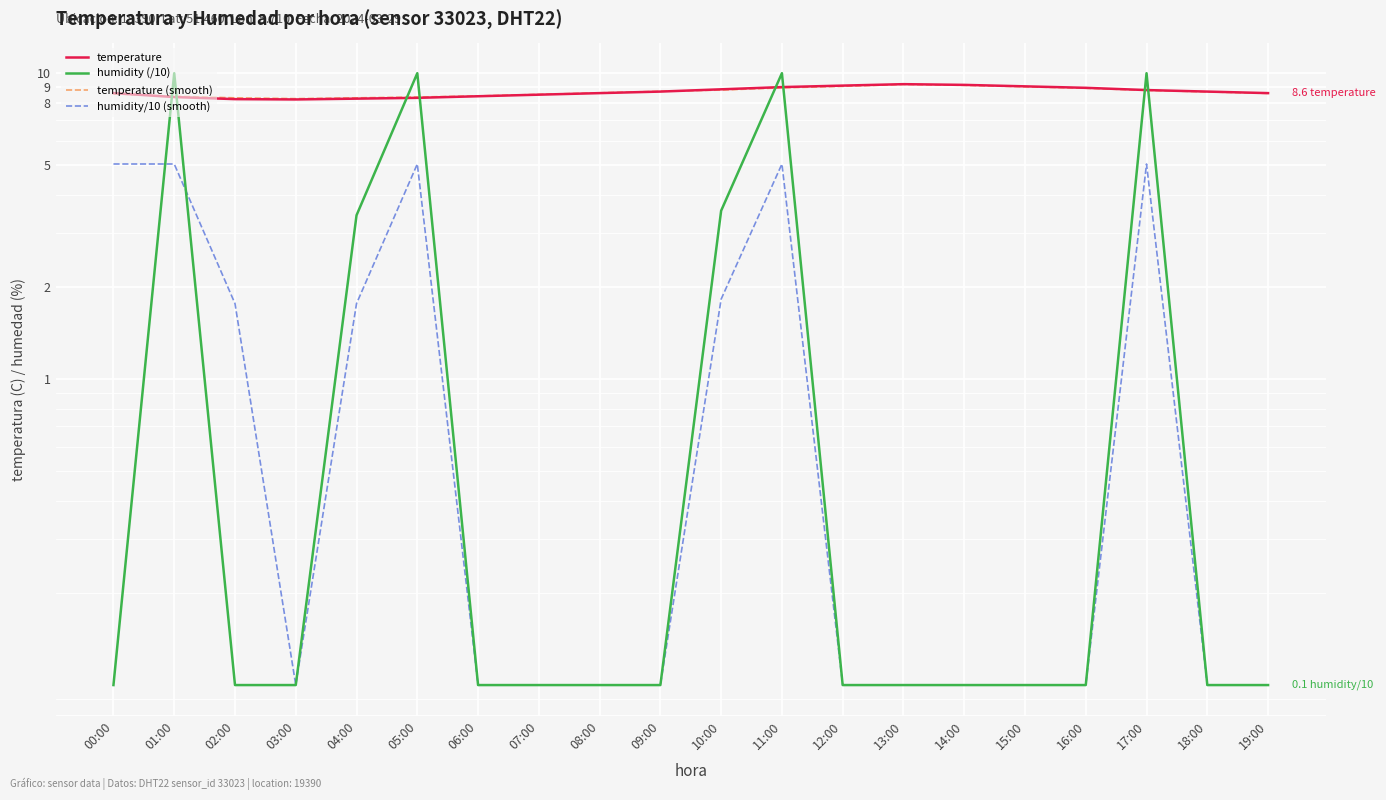

What is the greatest value displayed?

10.0